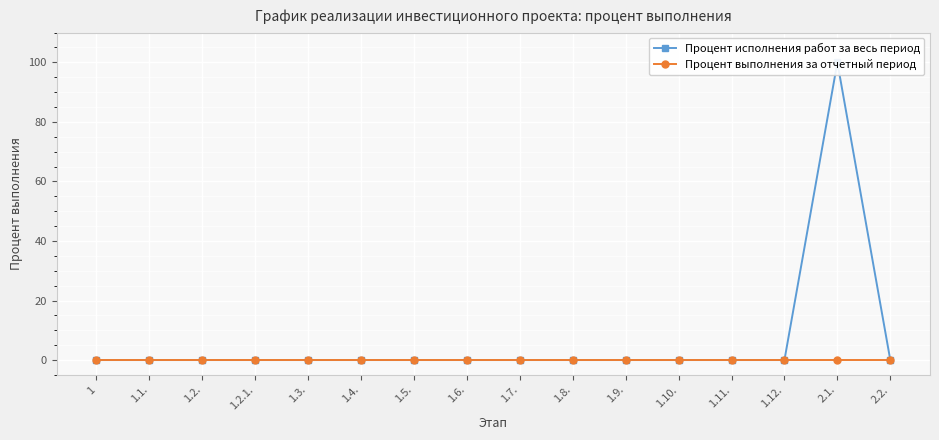

Rank the series by their maximum value, from lowest to highest.

Процент выполнения за отчетный период, Процент исполнения работ за весь период